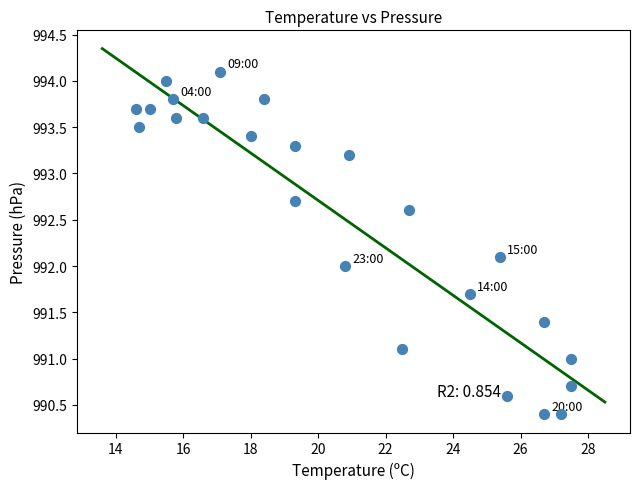

What is the range of X values (max minus min)?

12.9